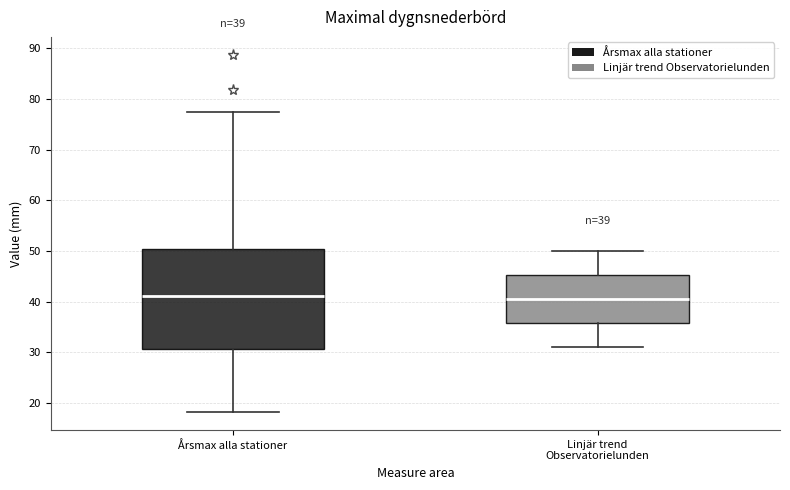

Which box is the tallest, from its lower edge to its upper edge?

Årsmax alla stationer